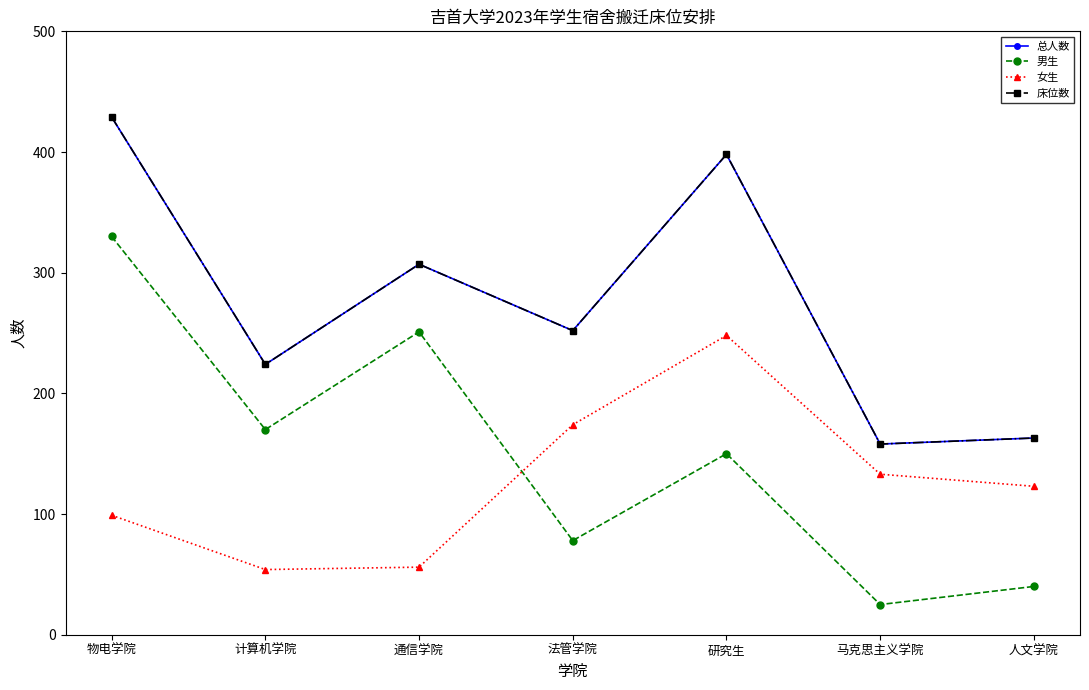

Which category has the lowest value in the 床位数 series?

马克思主义学院